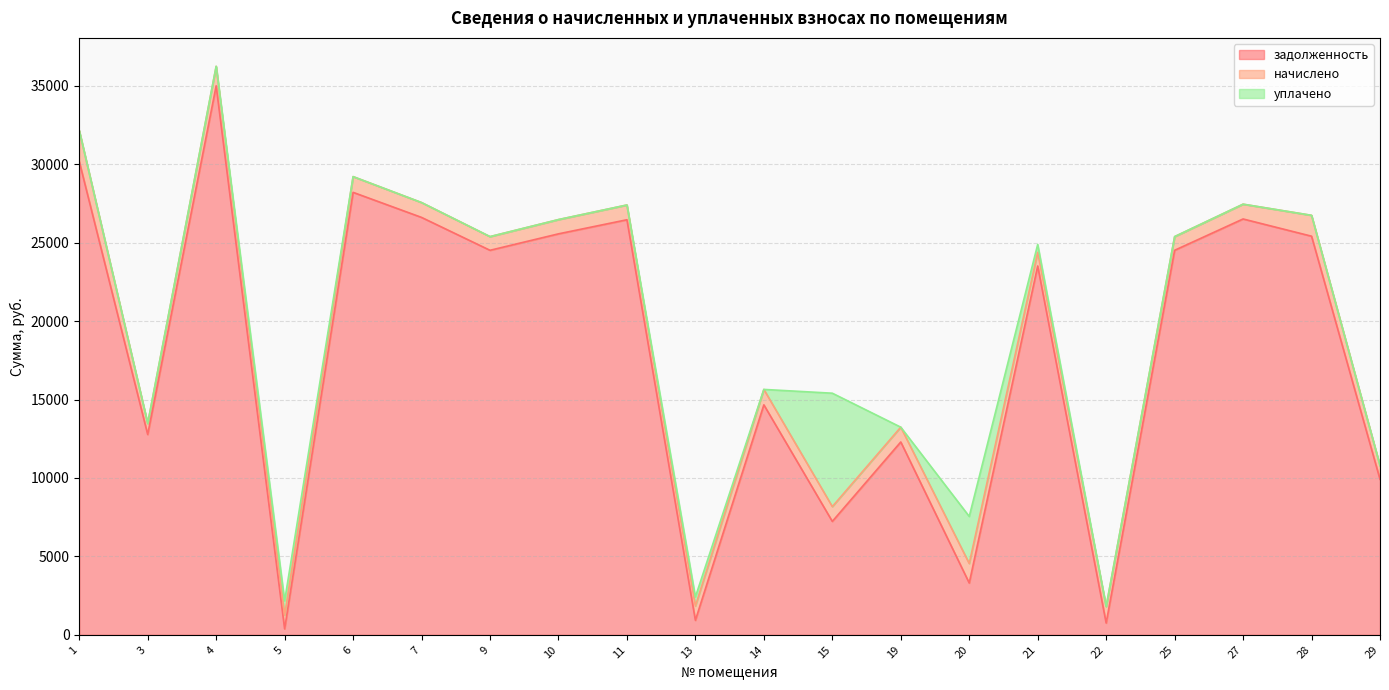

What are all the series names shown in the legend?

задолженность, начислено, уплачено